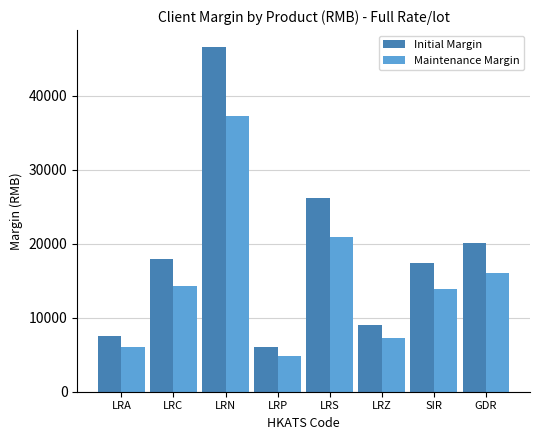

Between LRA and GDR, which series saw the biggest shift?

Initial Margin